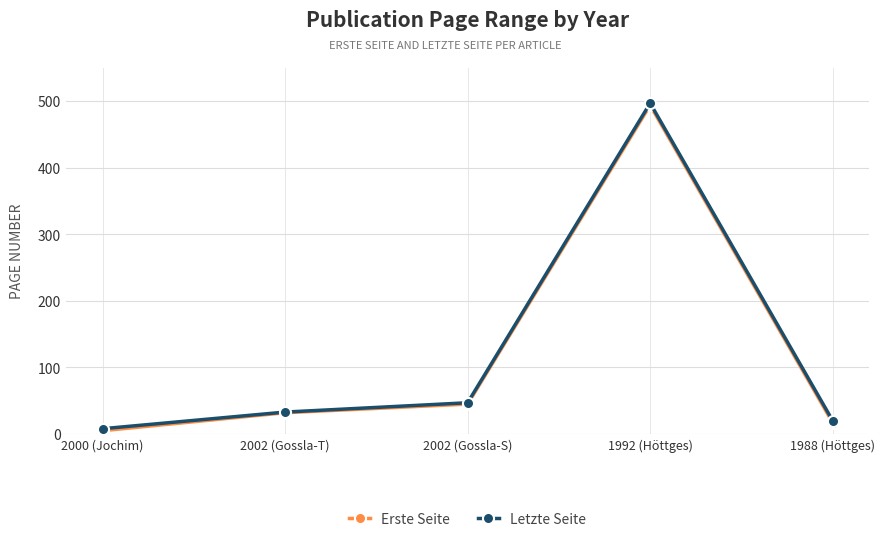

What are all the series names shown in the legend?

Erste Seite, Letzte Seite